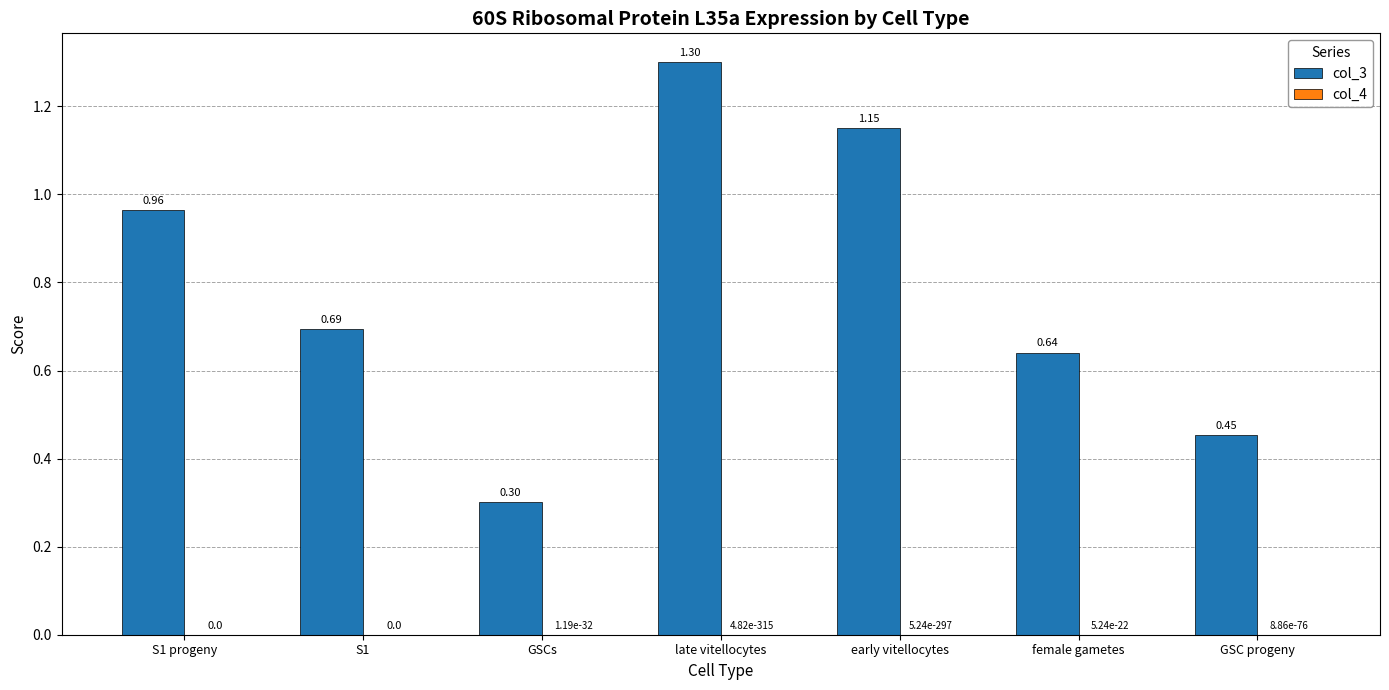

At which category is the sum across all series the highest?

late vitellocytes